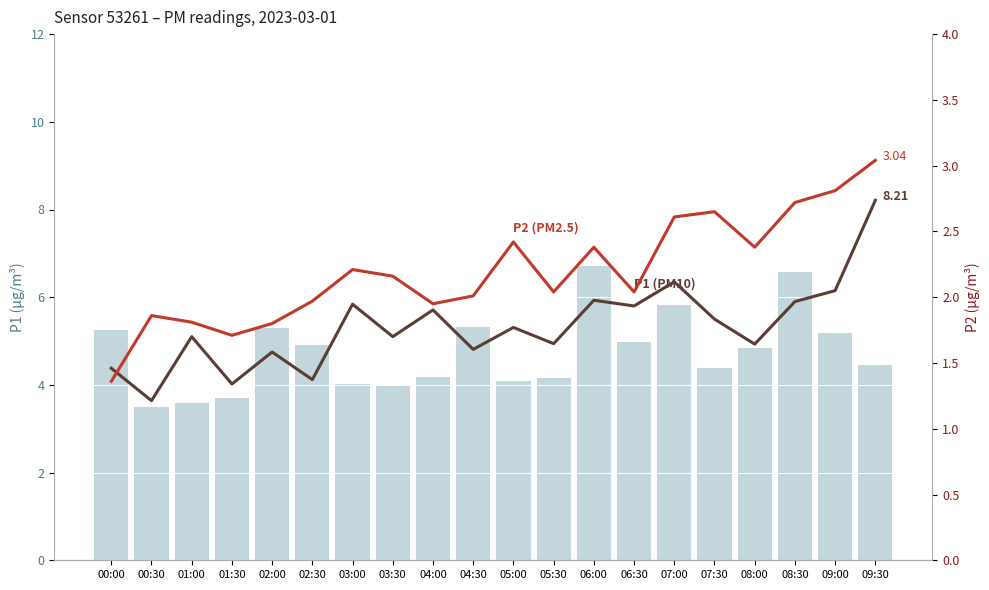

Where does the P2 (PM2.5 avg) series first go above 2?

03:00